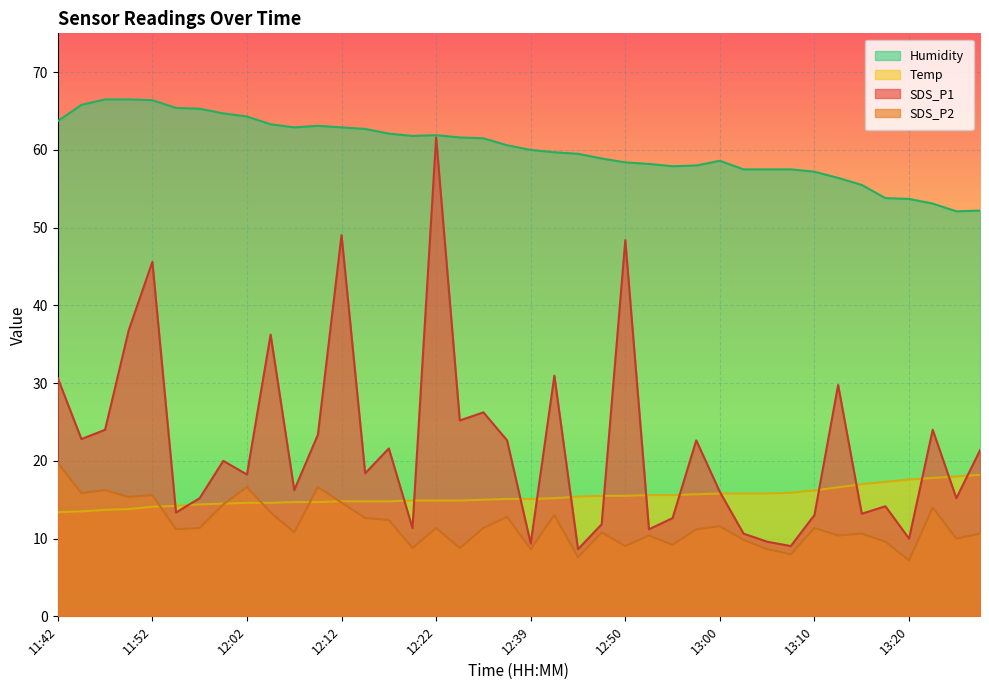

What is the value of the SDS_P2 point at the 3rd from the left?

16.2